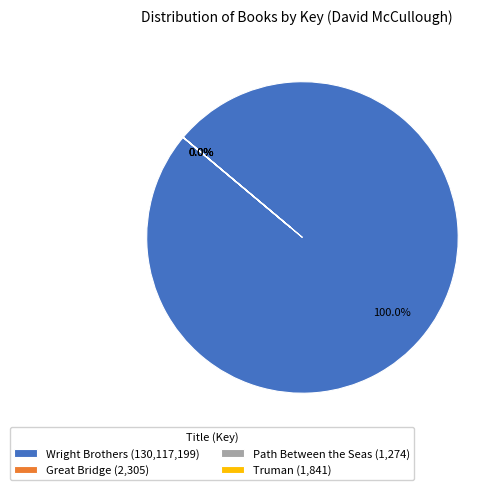

To the nearest percent, what is the combined percentage of Truman and Wright Brothers?

100%